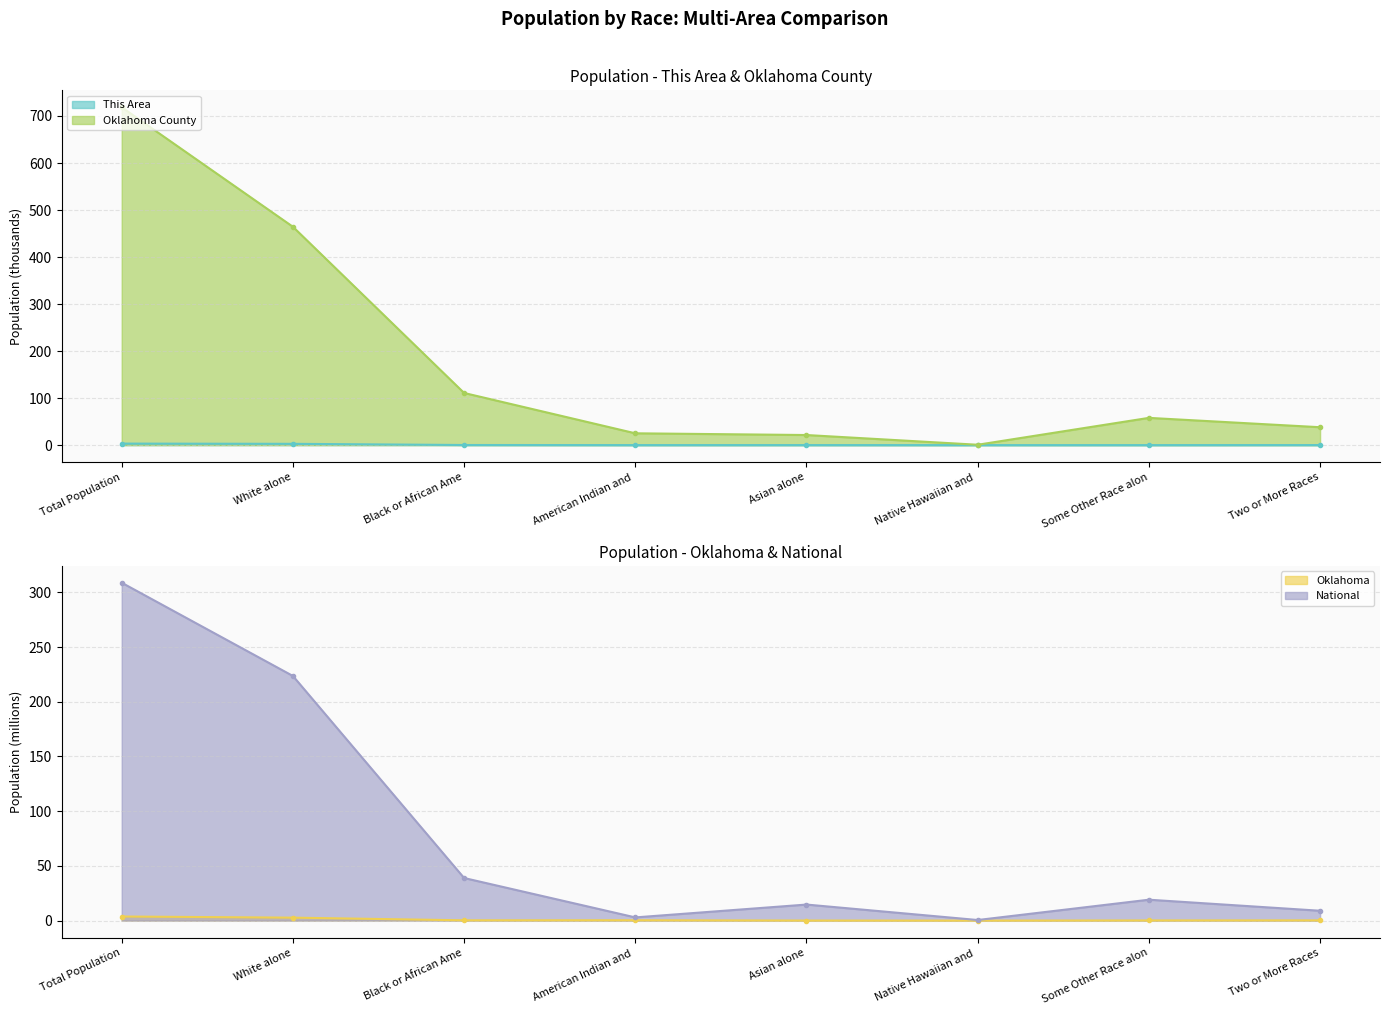

How many values in the Oklahoma County series exceed 57?

4